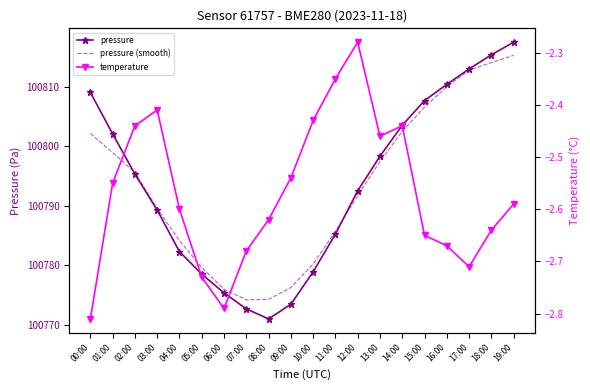

What is the value of the pressure (smooth) point at the 9th from the left?

100774.3